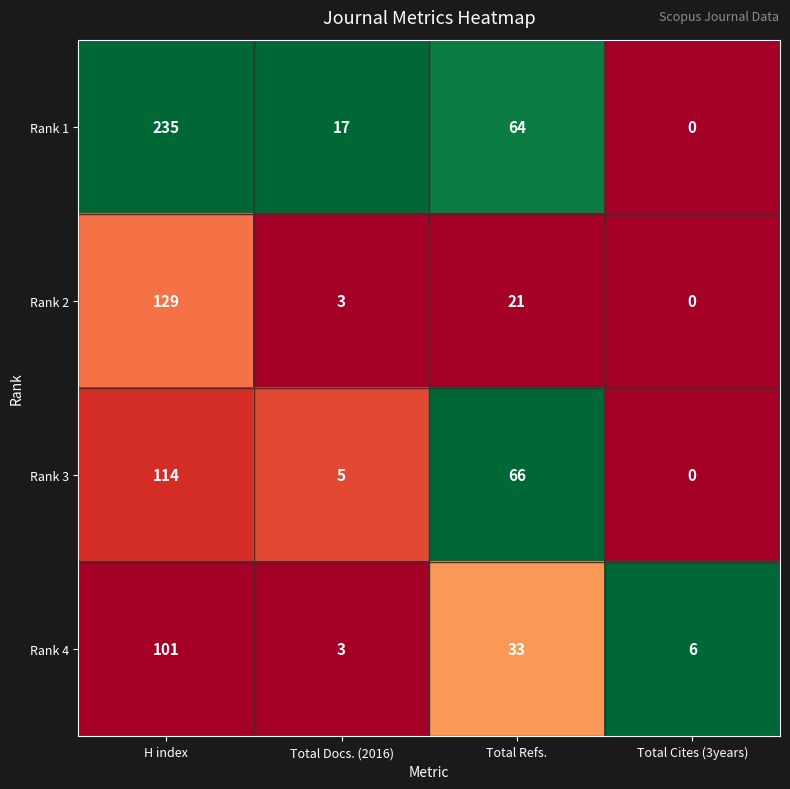

Rank the series by their maximum value, from highest to lowest.

Rank 1, Rank 2, Rank 3, Rank 4